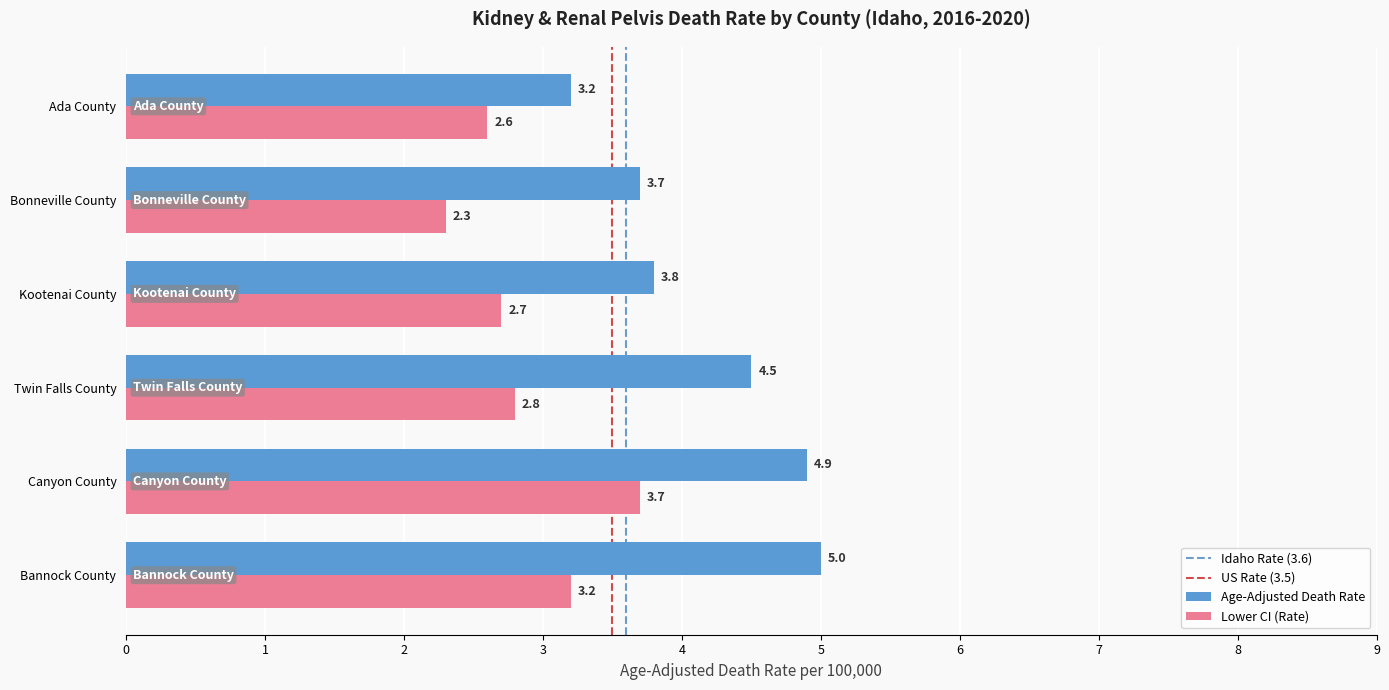

At how many categories does at least one series exceed 2?

6